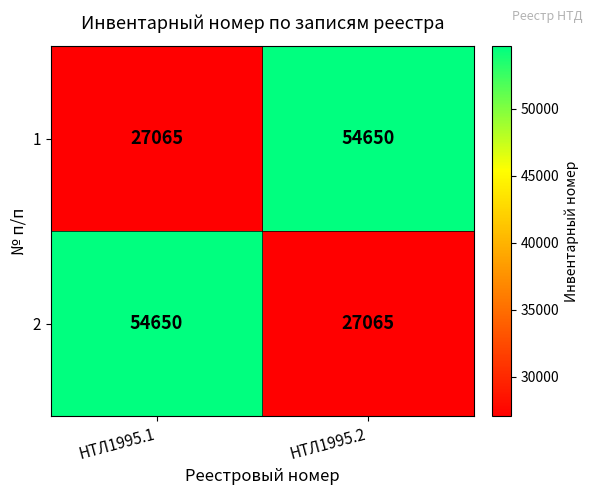

The value of 1 at НТЛ1995.1 is 37982. True or false?

False